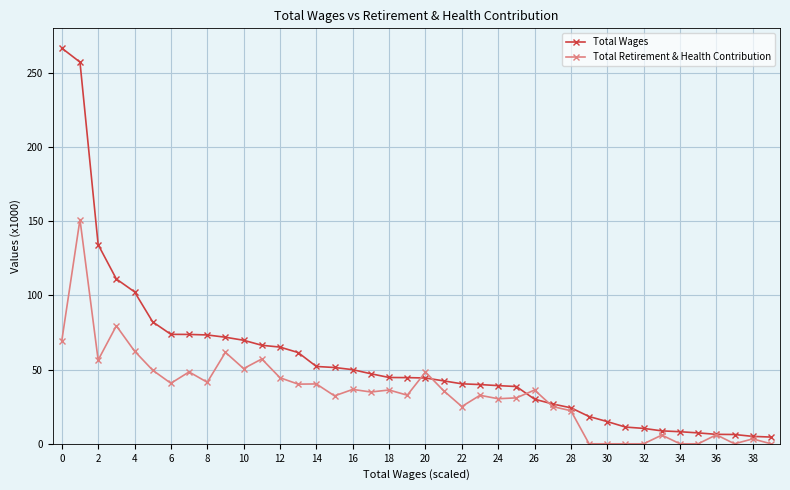

Which series has the largest total across all categories?

Total Wages